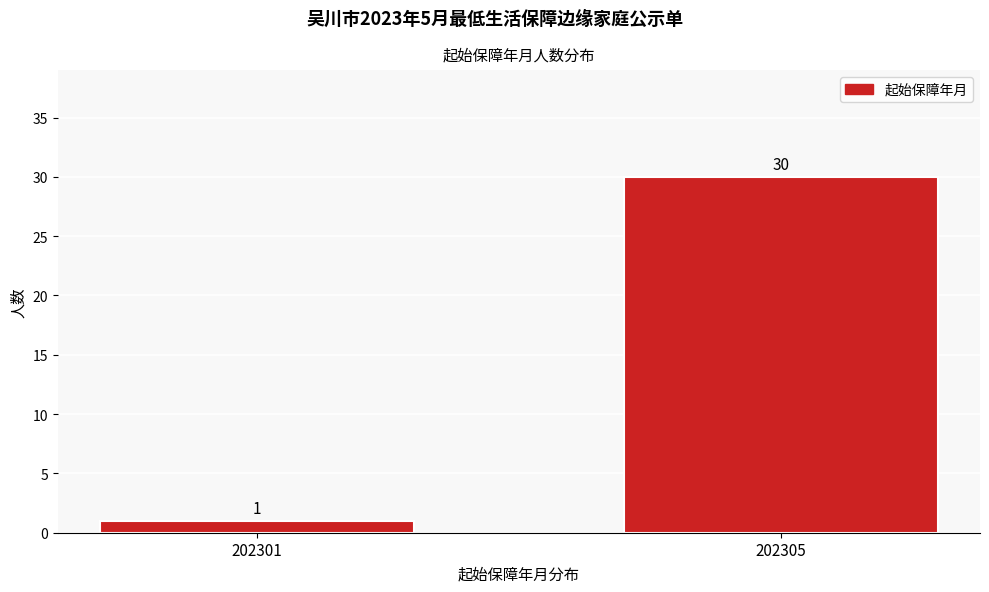

Reading right to left, list all the values displayed in this chart.

30	1